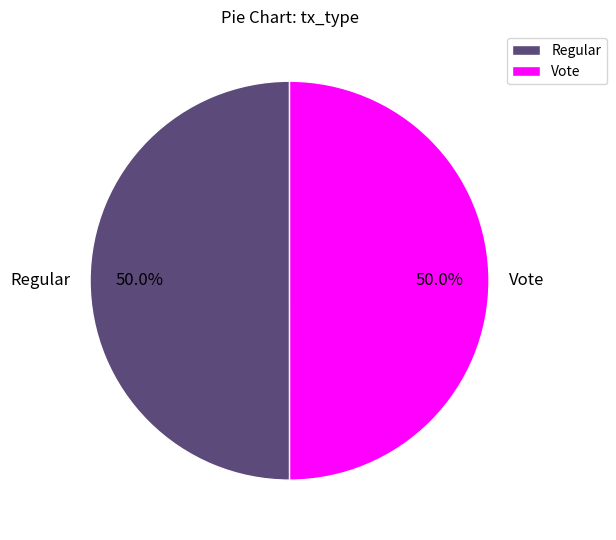

To the nearest percent, what is the combined percentage of Vote and Regular?

100%